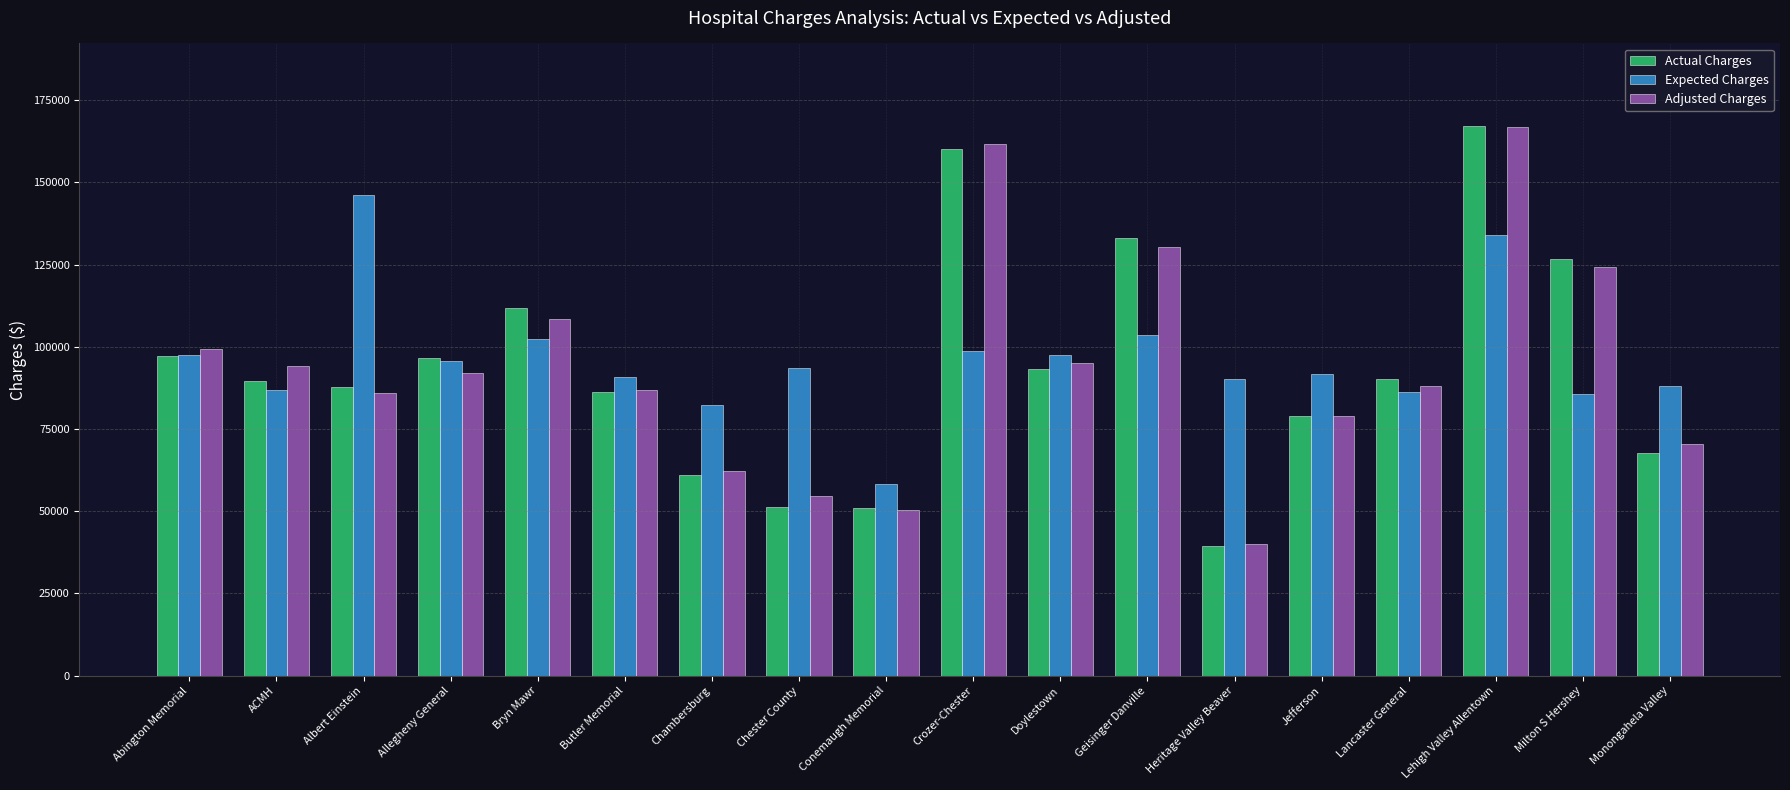

Which series has the widest spread of values?

Actual Charges